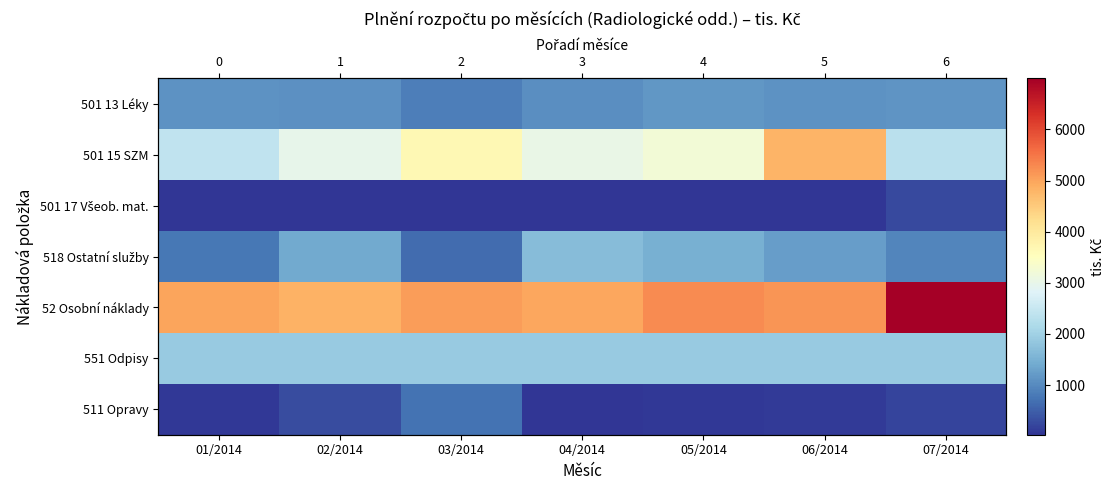

The 501 17 Všeob. mat. series shows 53.5 at 05/2014. True or false?

False